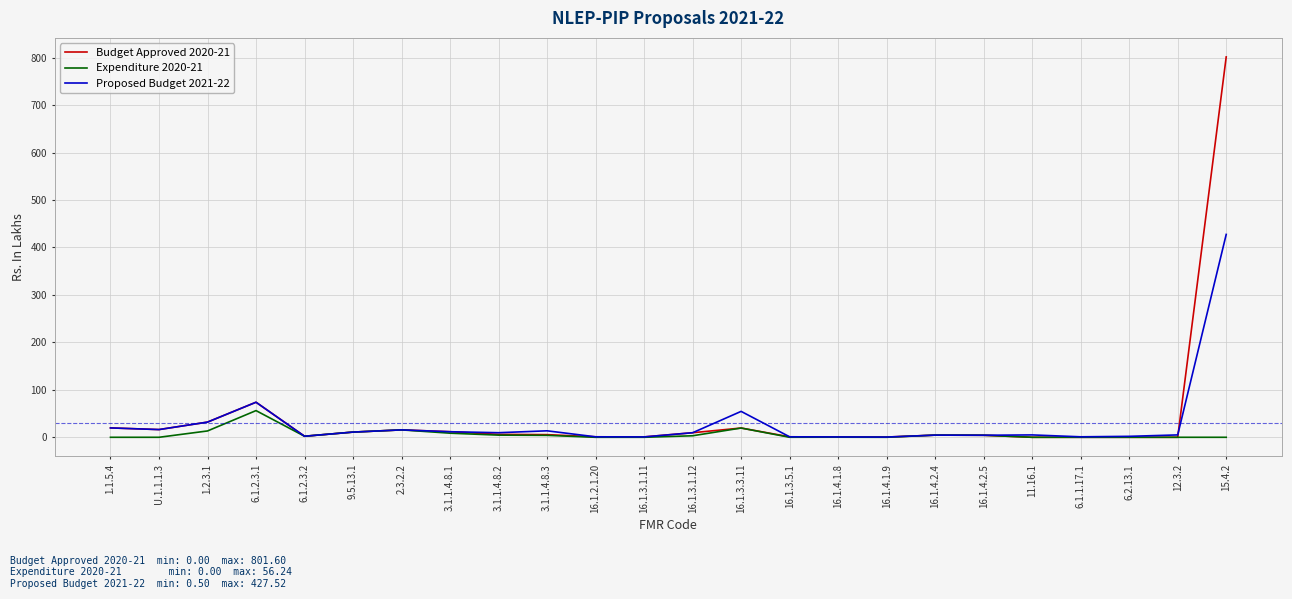

List the series in order of their overall mean, highest first.

Budget Approved 2020-21, Proposed Budget 2021-22, Expenditure 2020-21